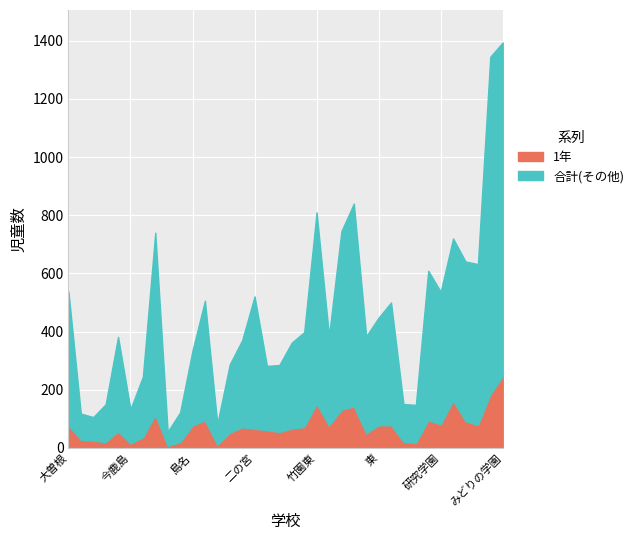

Rank the series at 手代木南 from lowest to highest value.

1年, 合計